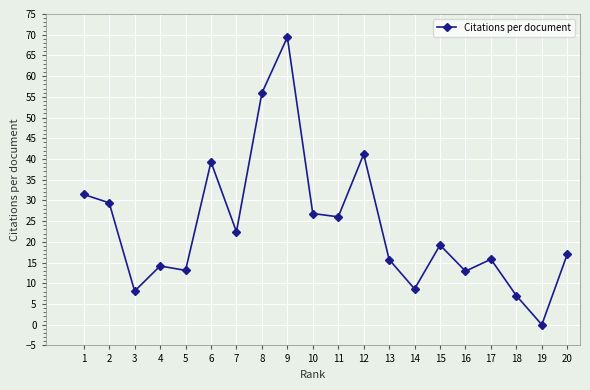

What is the ratio of the value at 20 to the value at 14?

2.0